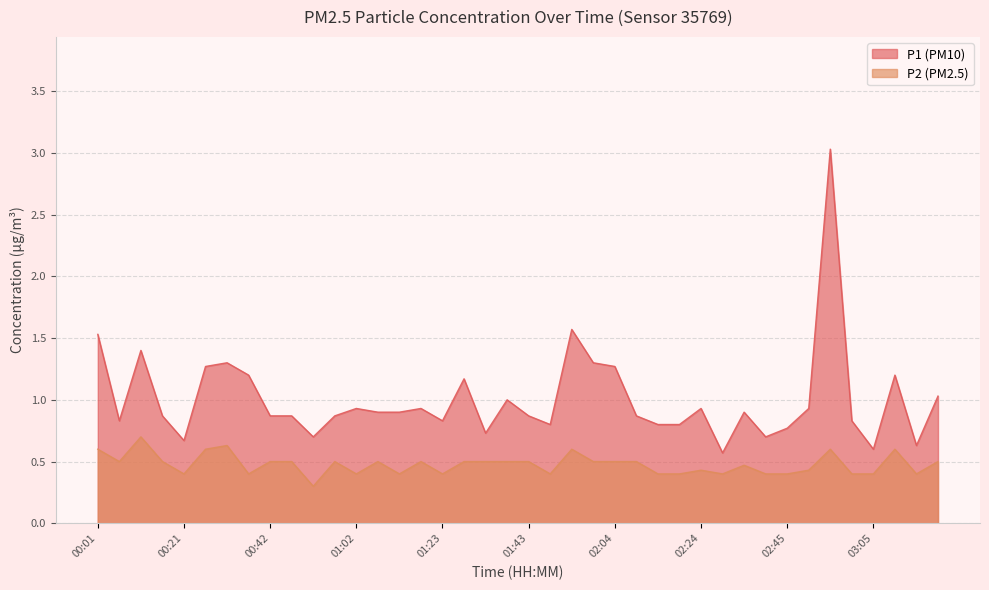

At which label does P2 reach its minimum?

00:52